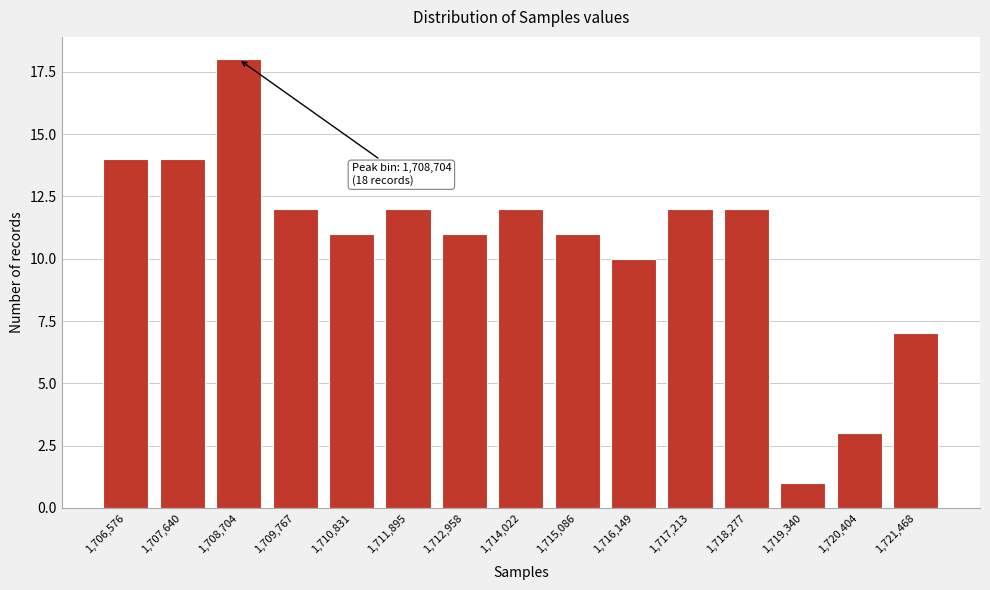

Reading left to right, extract all data points from this chart.

14	14	18	12	11	12	11	12	11	10	12	12	1	3	7